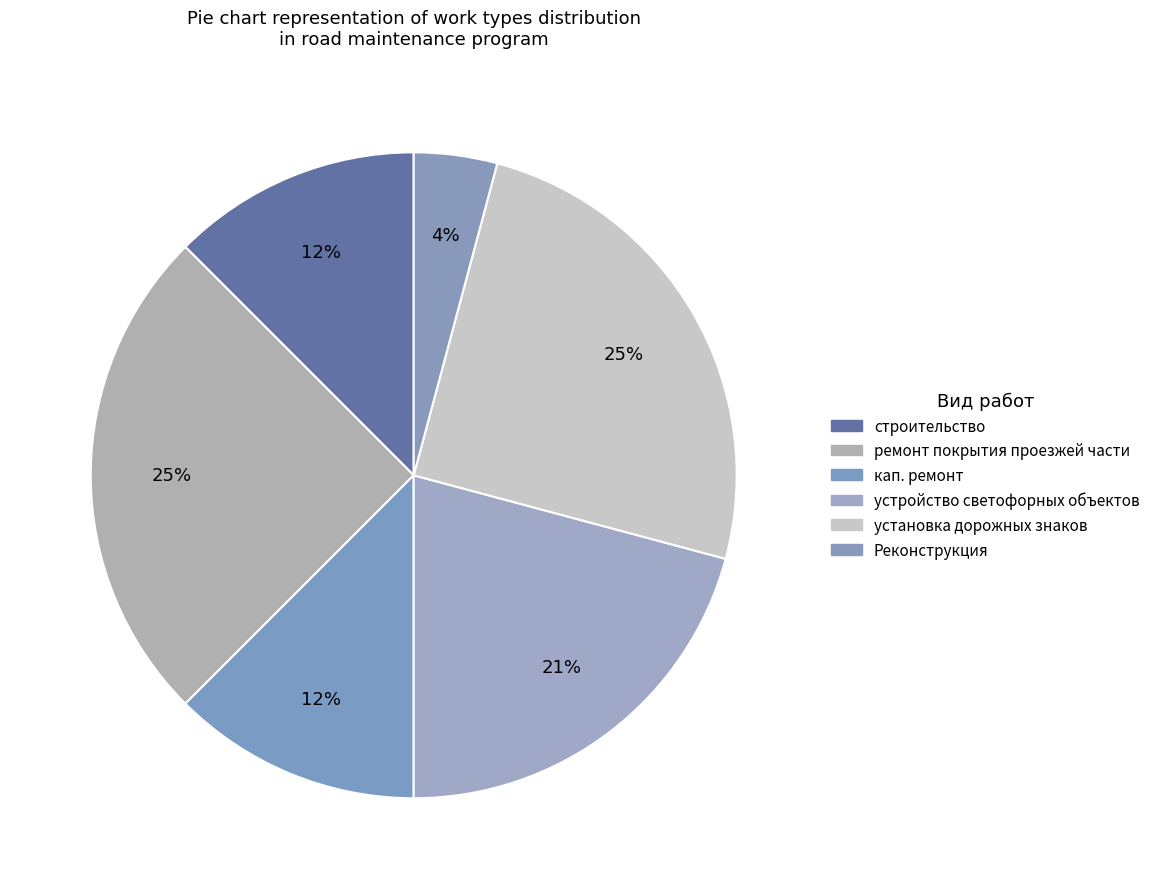

Which slice is the smallest?

Реконструкция